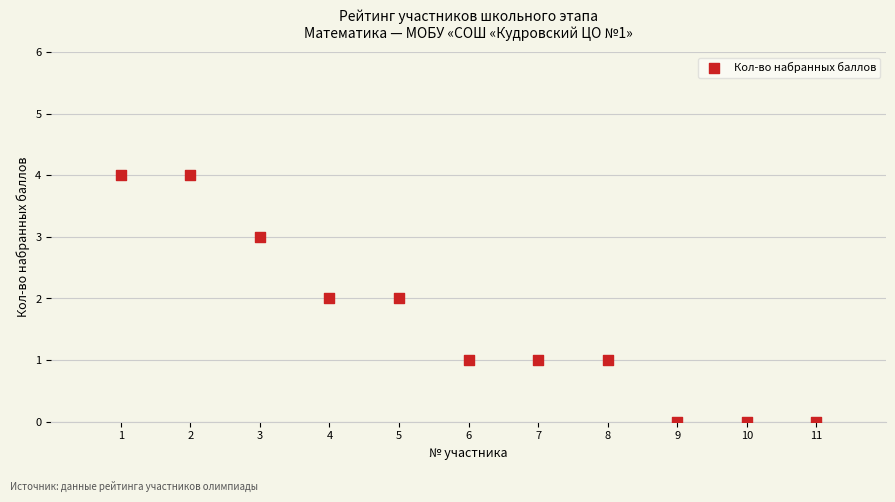

What is the average X value?

6